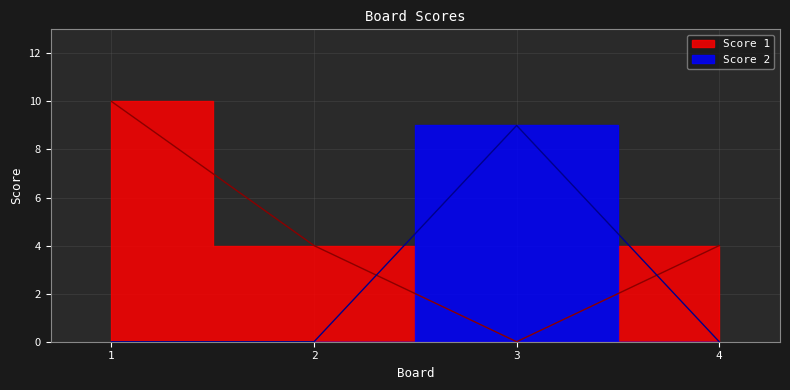

At which label does Score 2 reach its peak?

3